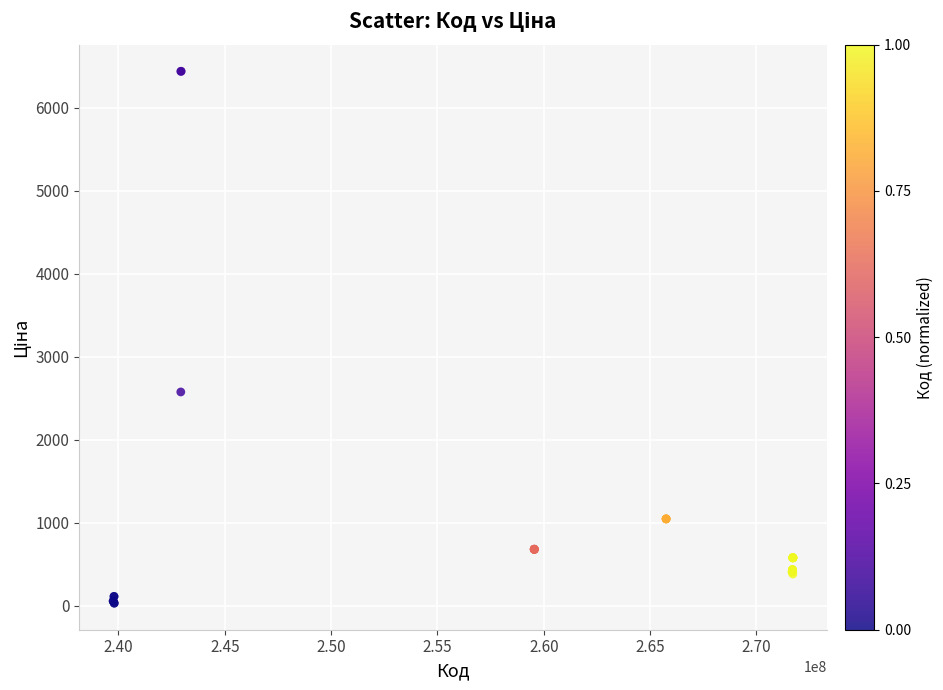

What Y value in the scatter plot is closest to 3234?

2575.0